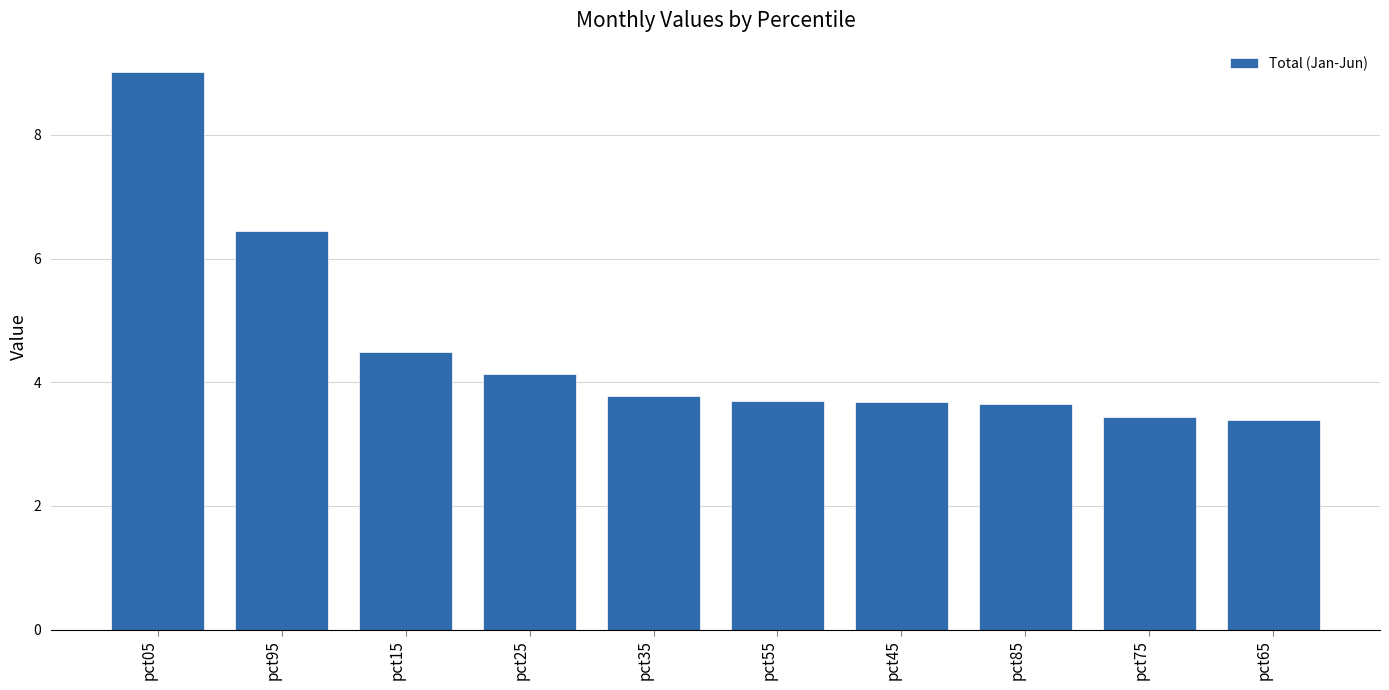

What is the value of the 1st bar from the left?

9.0